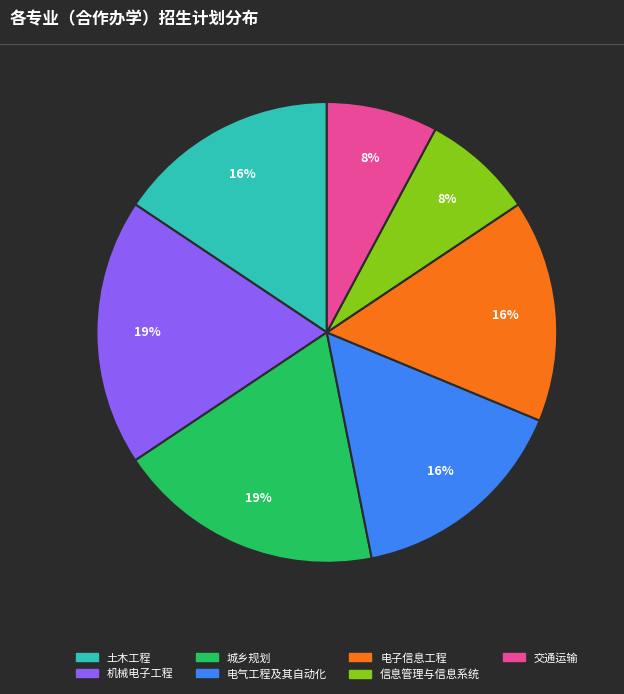

Count the number of slices in the pie.

7